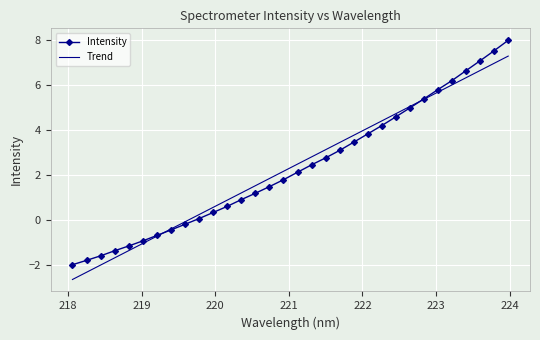

What is the lowest value of the Trend series?

-2.7